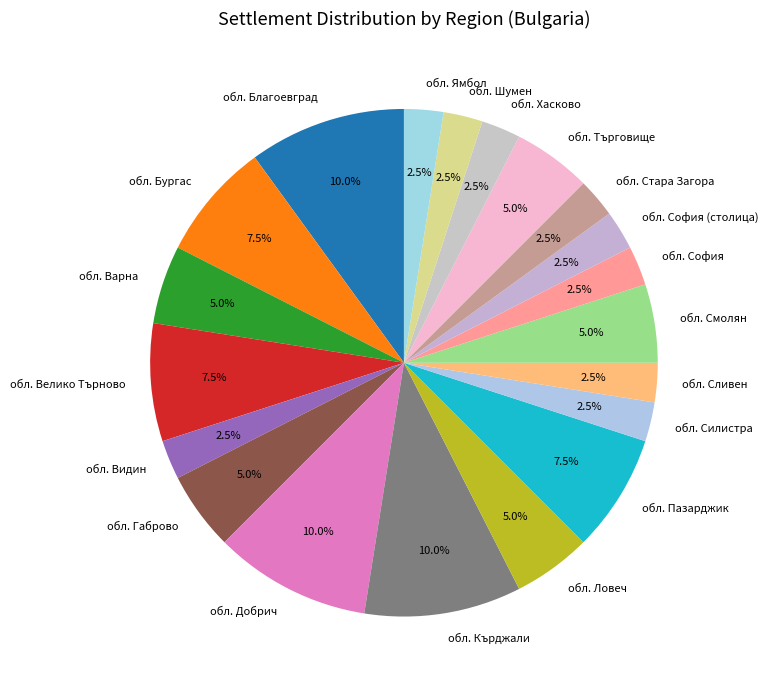

Which has a higher value, обл. Хасково or обл. Ловеч?

обл. Ловеч